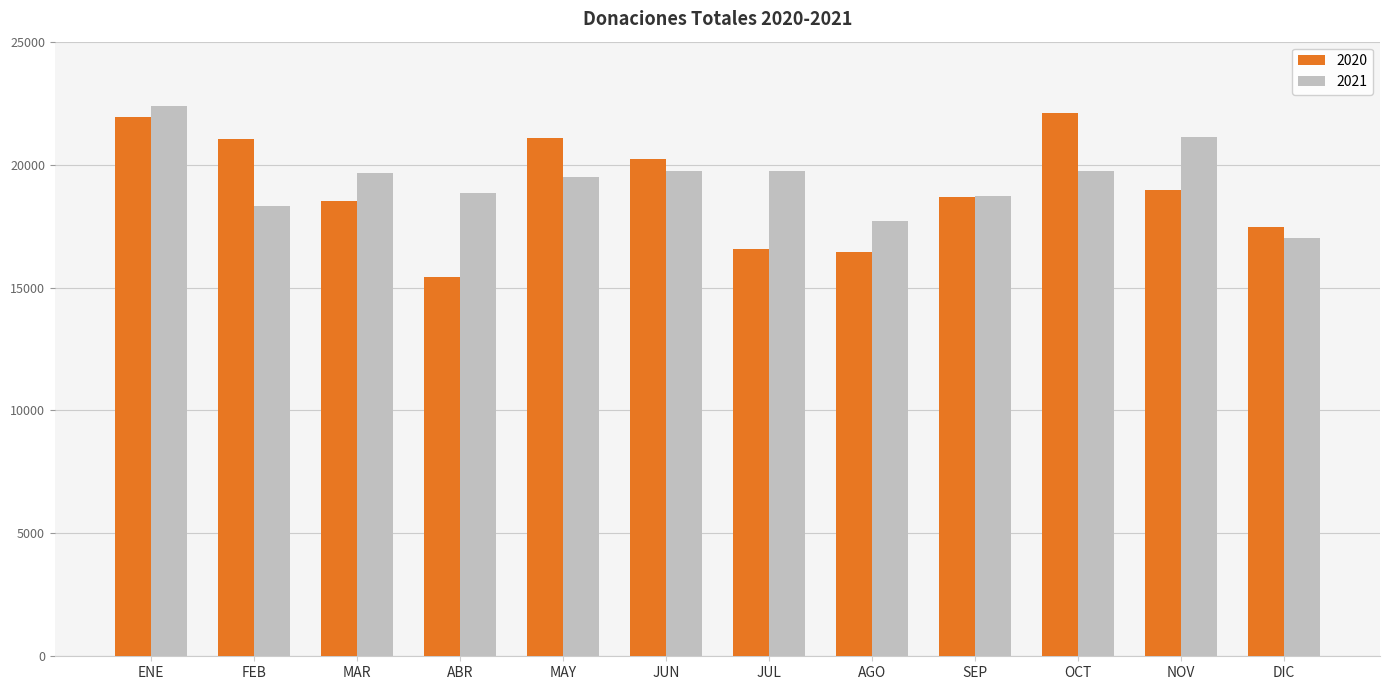

What value does the 2021 series have at OCT?

19720